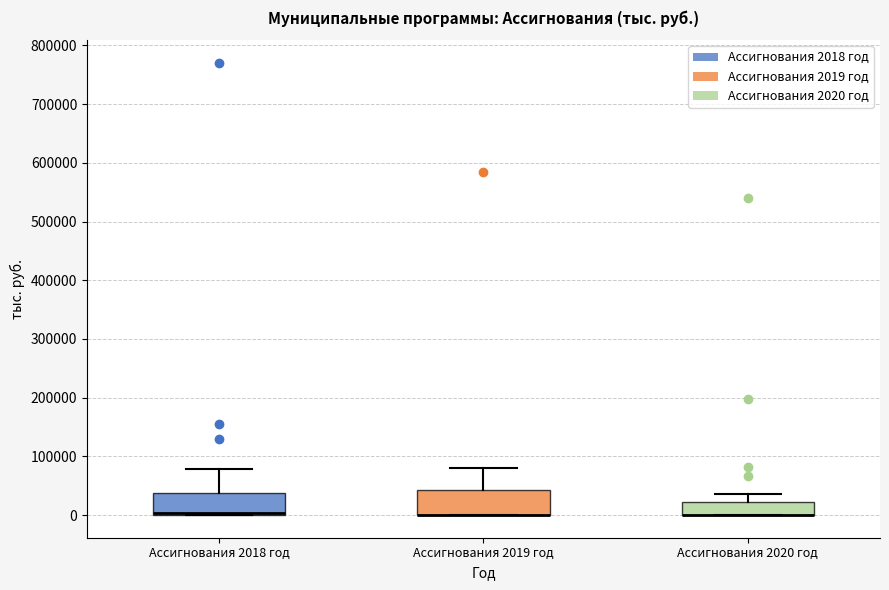

Where does the upper whisker of the box for Ассигнования 2020 год end on the y-axis? The values are not printed on the chart, so give them approximately, as read against the axis.

40000